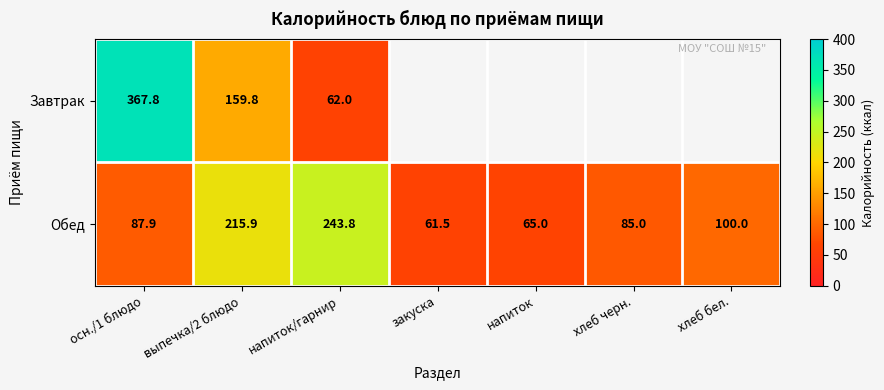

How many series are shown in this chart?

2